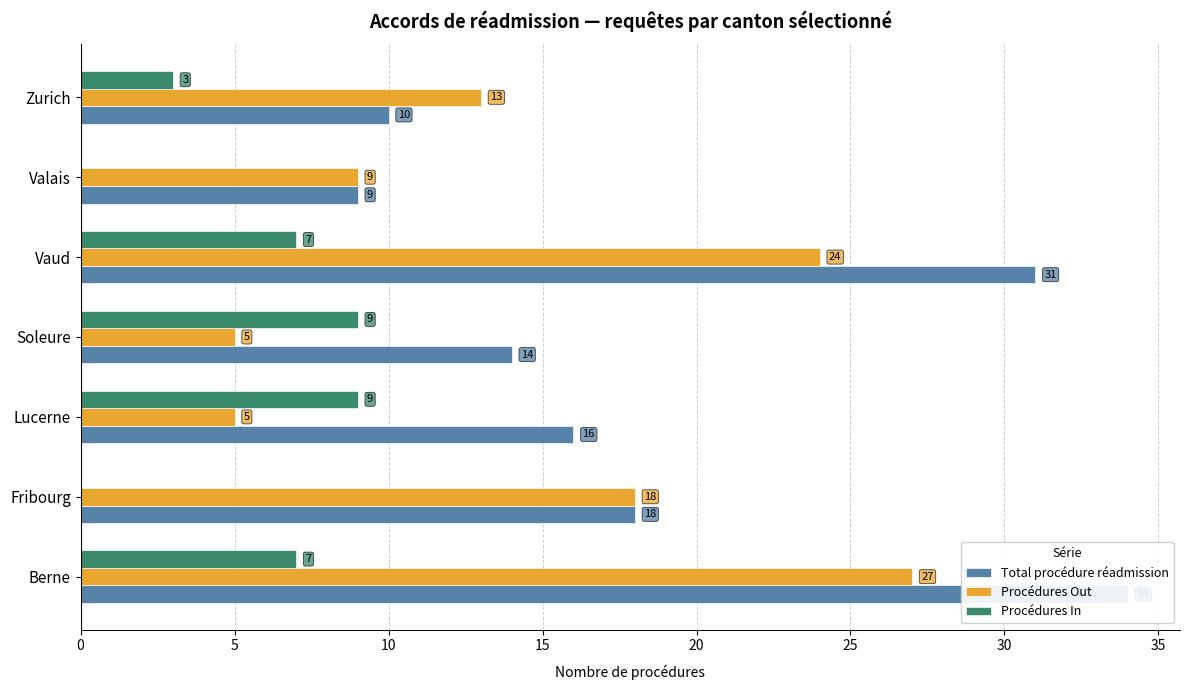

Rank the series at Vaud from lowest to highest value.

Procédures In, Procédures Out, Total procédure réadmission